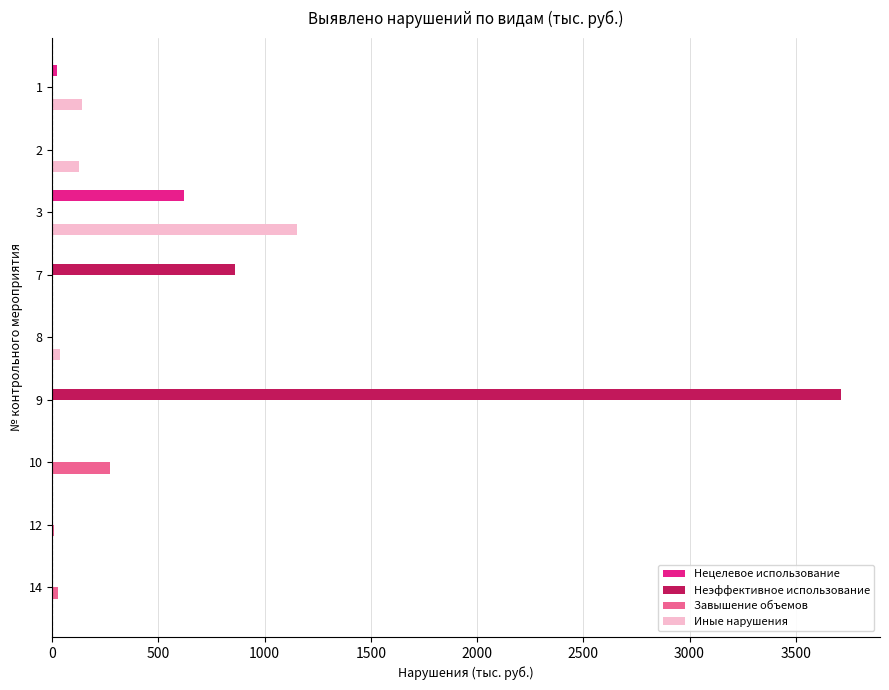

What is the maximum value shown in the chart?

3711.0